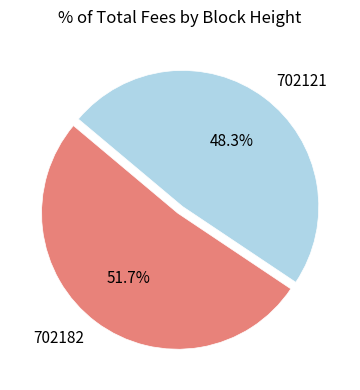

Rank the categories by value from lowest to highest.

702121, 702182